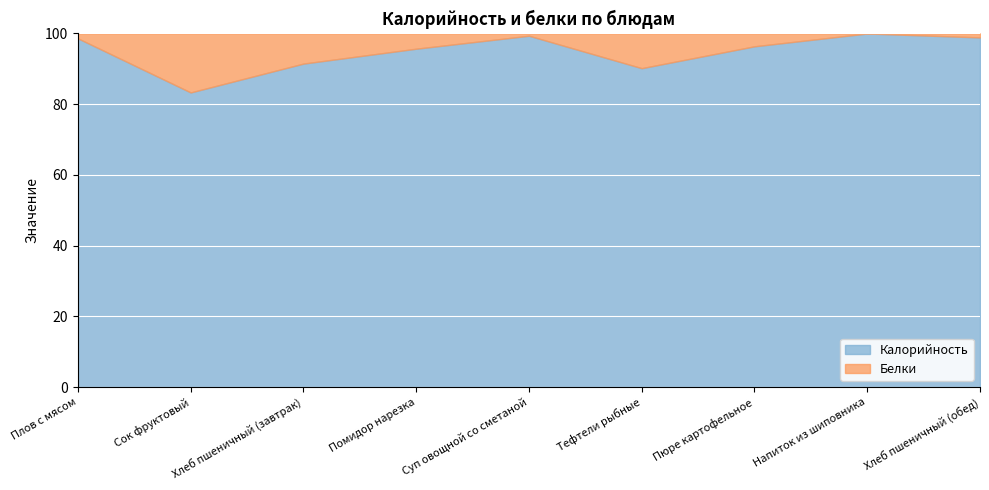

Reading left to right, what are all the values shown in this chart?

Калорийность: Плов с мясом=359	Сок фруктовый=15	Хлеб пшеничный (завтрак)=86	Помидор нарезка=89	Суп овощной со сметаной=313	Тефтели рыбные=138	Пюре картофельное=133	Напиток из шиповника=45	Хлеб пшеничный (обед)=89
Белки: Плов с мясом=5	Сок фруктовый=3	Хлеб пшеничный (завтрак)=8	Помидор нарезка=4	Суп овощной со сметаной=2	Тефтели рыбные=15	Пюре картофельное=5	Напиток из шиповника=0	Хлеб пшеничный (обед)=1